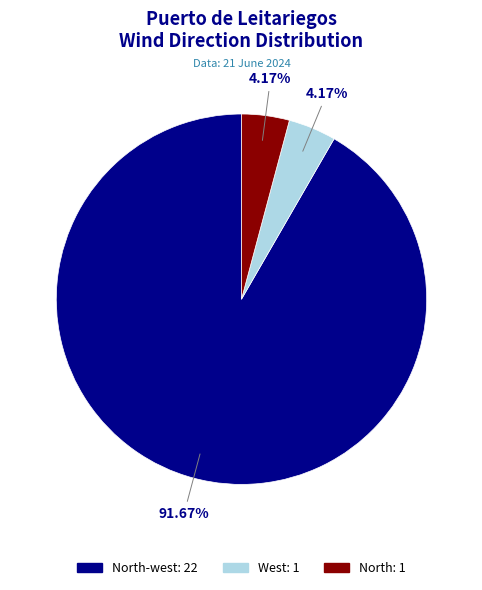

Is there any slice that represents more than half of the pie?

Yes